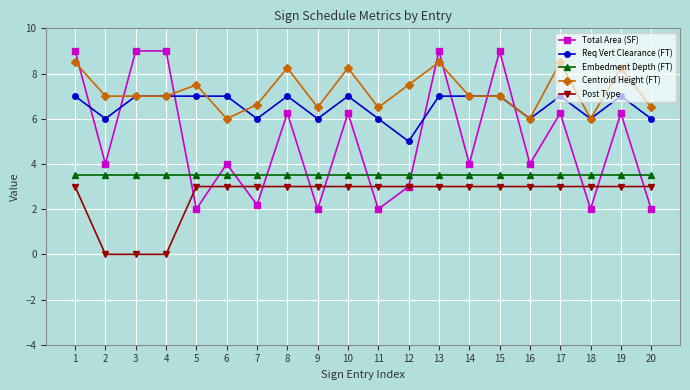

How many distinct data groups are displayed?

5